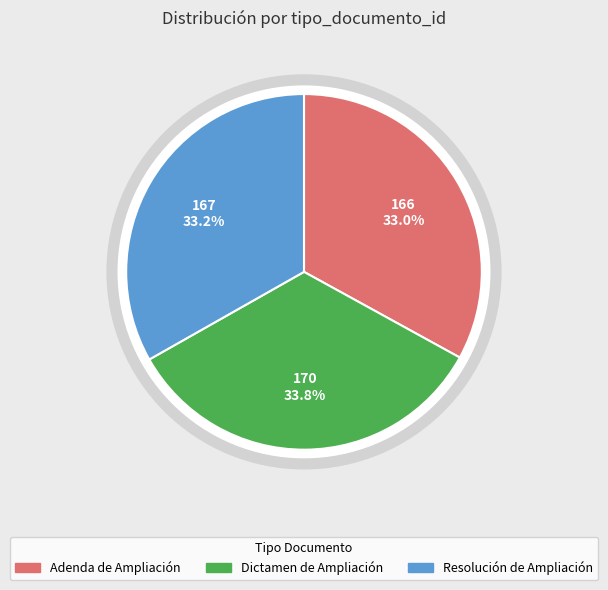

Is it true that Resolución de Ampliación is 33% of the pie?

True